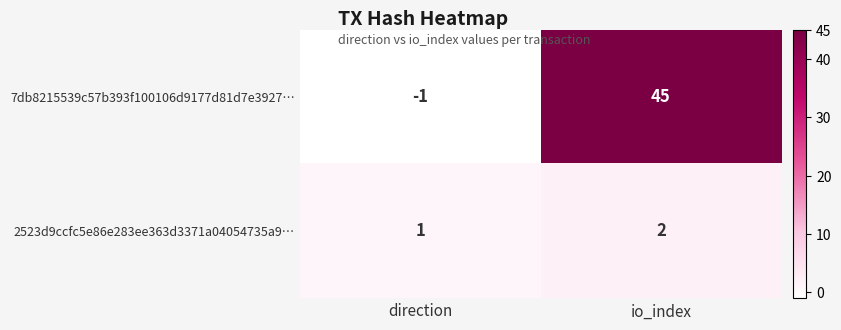

What is the sum of all 2523d9ccfc5e86e283ee363d3371a04054735a9… values?

3